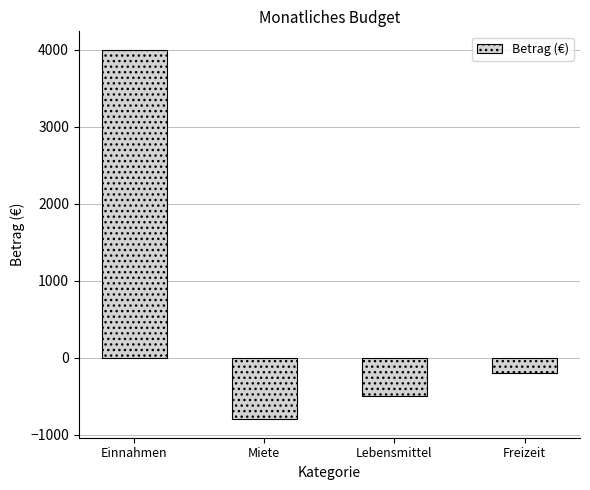

How many values are below zero?

3